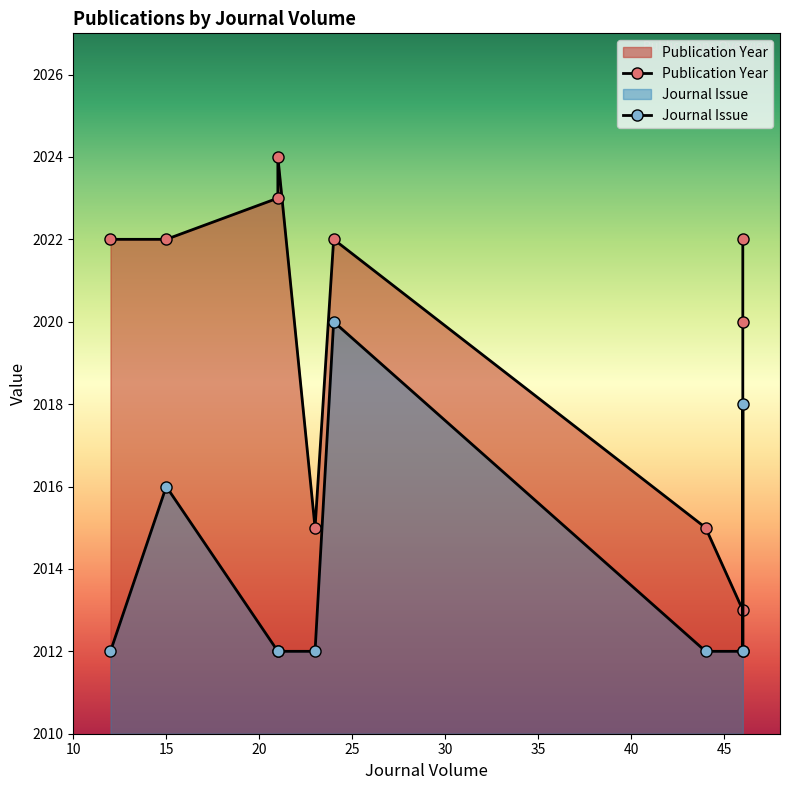

What is the average value of the Publication Year series?

2020